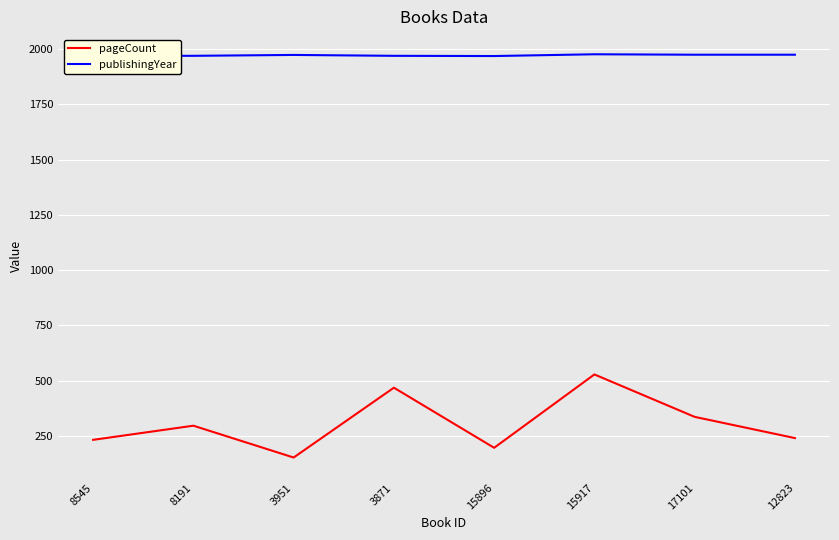

How many series are shown in this chart?

2